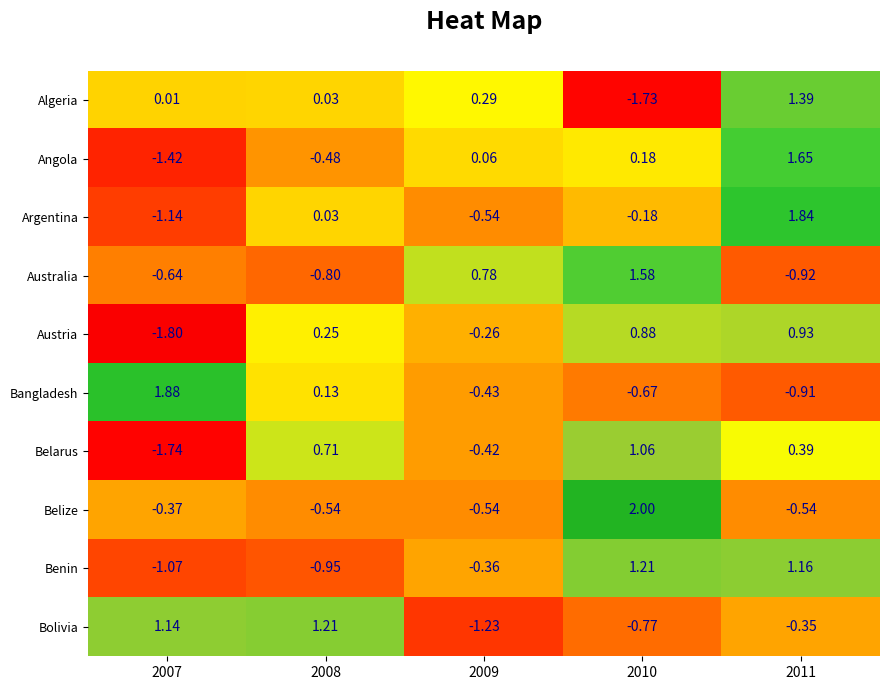

Rank the series at 2011 from lowest to highest value.

Australia, Bangladesh, Belize, Bolivia, Belarus, Austria, Benin, Algeria, Angola, Argentina